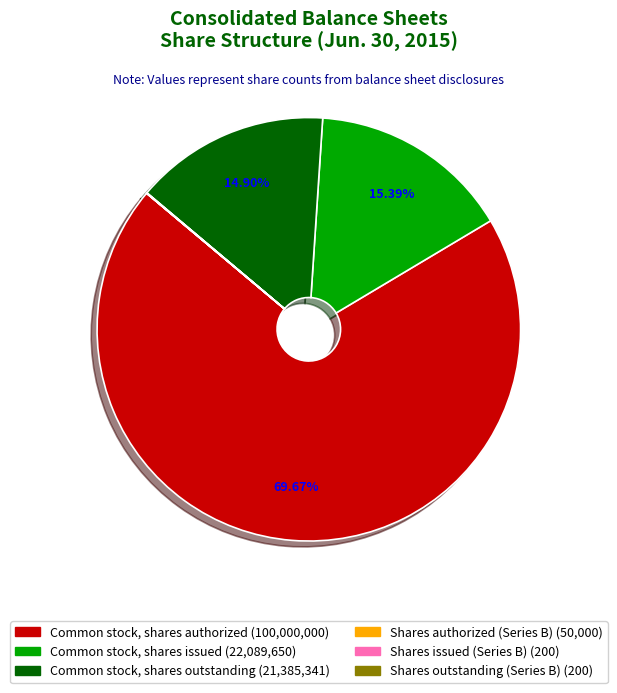

Which has a higher value, Common stock, shares issued or Common stock, shares authorized?

Common stock, shares authorized